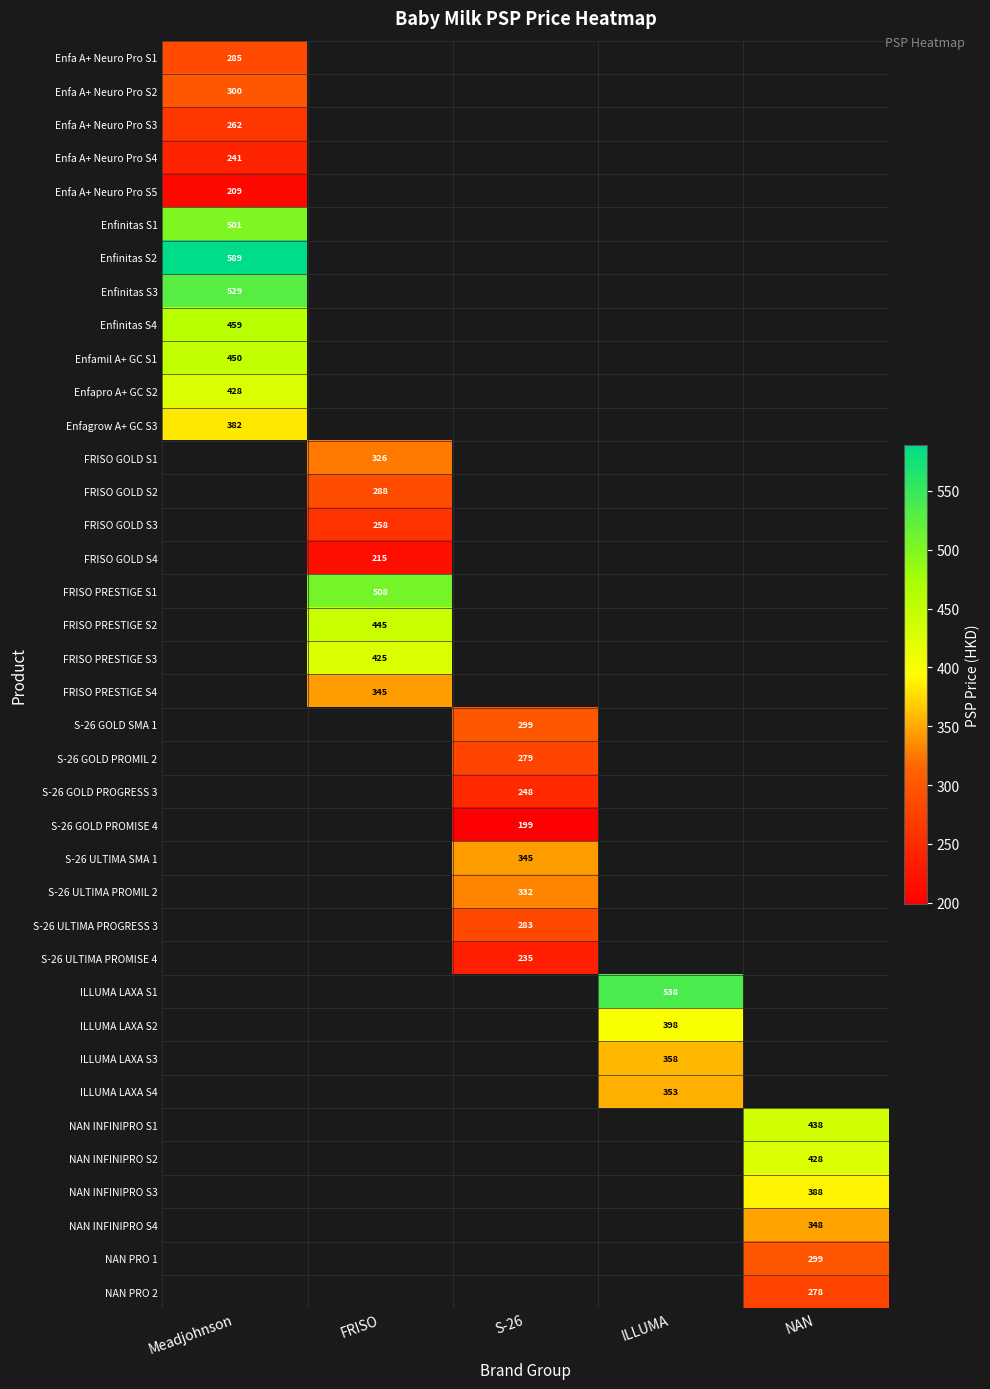

At how many categories does at least one series exceed 477?

3